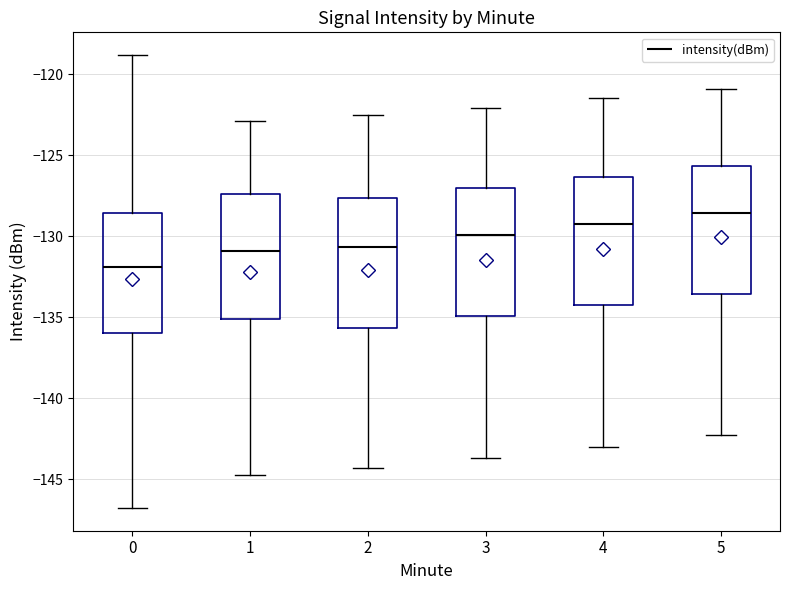

Reading left to right, read every box against the y-axis: the position of its median line, the range the box covers, and the ends of its whiskers. The values are not printed on the chart, so give them approximately, as read against the axis.

0: median -132.0, box -136.0 to -128.5, whiskers -147.0 to -119.0
1: median -131.0, box -135.0 to -127.5, whiskers -144.5 to -123.0
2: median -130.5, box -135.5 to -127.5, whiskers -144.5 to -122.5
3: median -130.0, box -135.0 to -127.0, whiskers -143.5 to -122.0
4: median -129.0, box -134.0 to -126.5, whiskers -143.0 to -121.5
5: median -128.5, box -133.5 to -125.5, whiskers -142.5 to -121.0